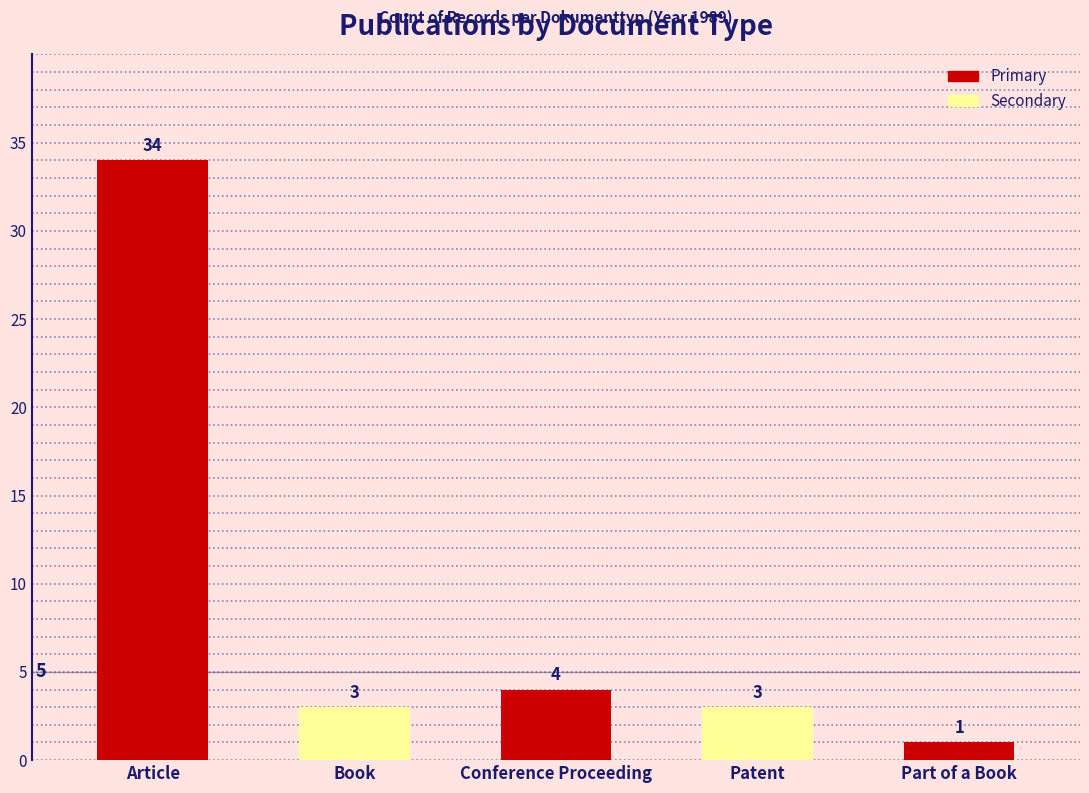

Is it true that the value at Book is 5?

False